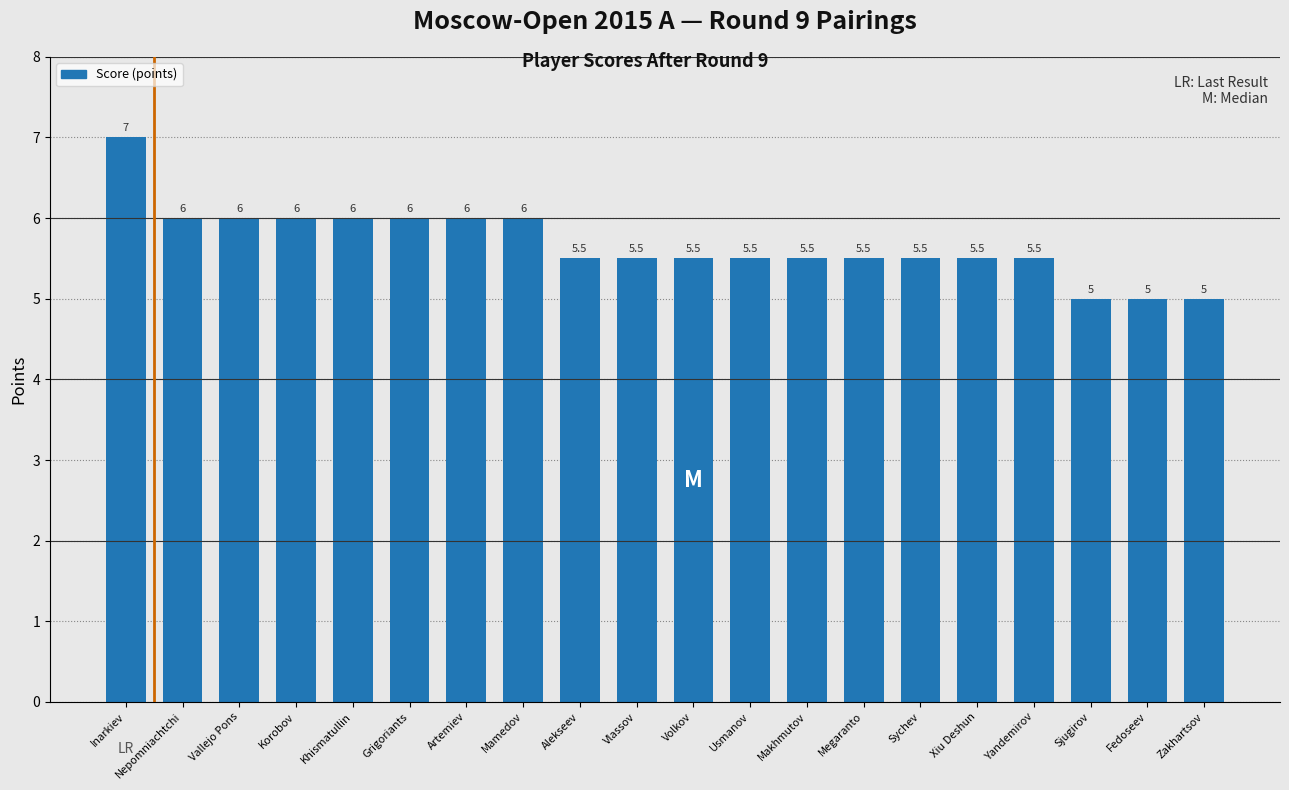

True or false: the data shows 1.2 at Alekseev.

False